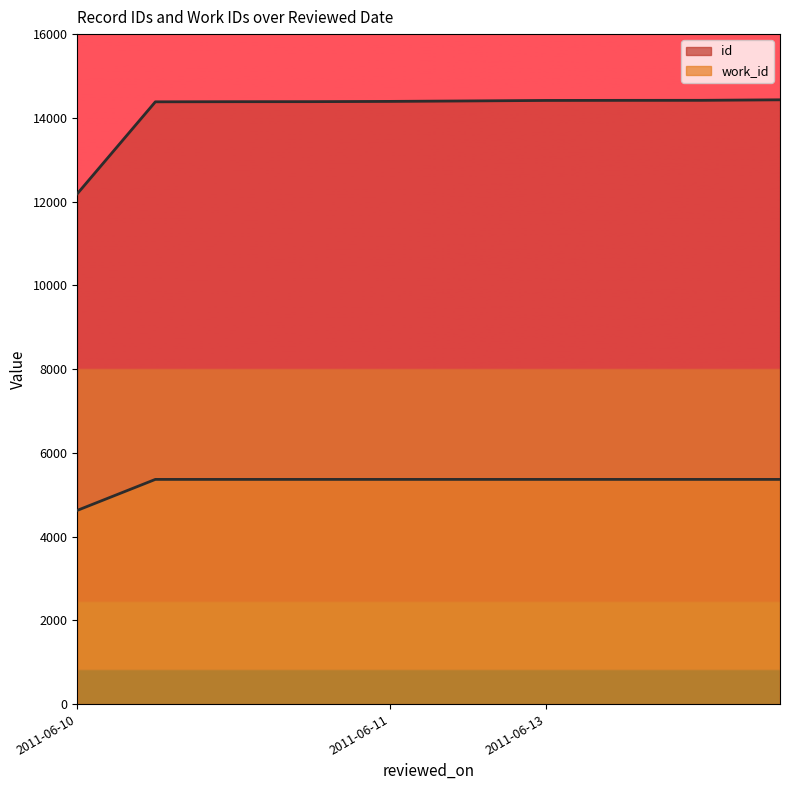

At 2011-06-10, list the series in order from smallest to largest.

work_id, id